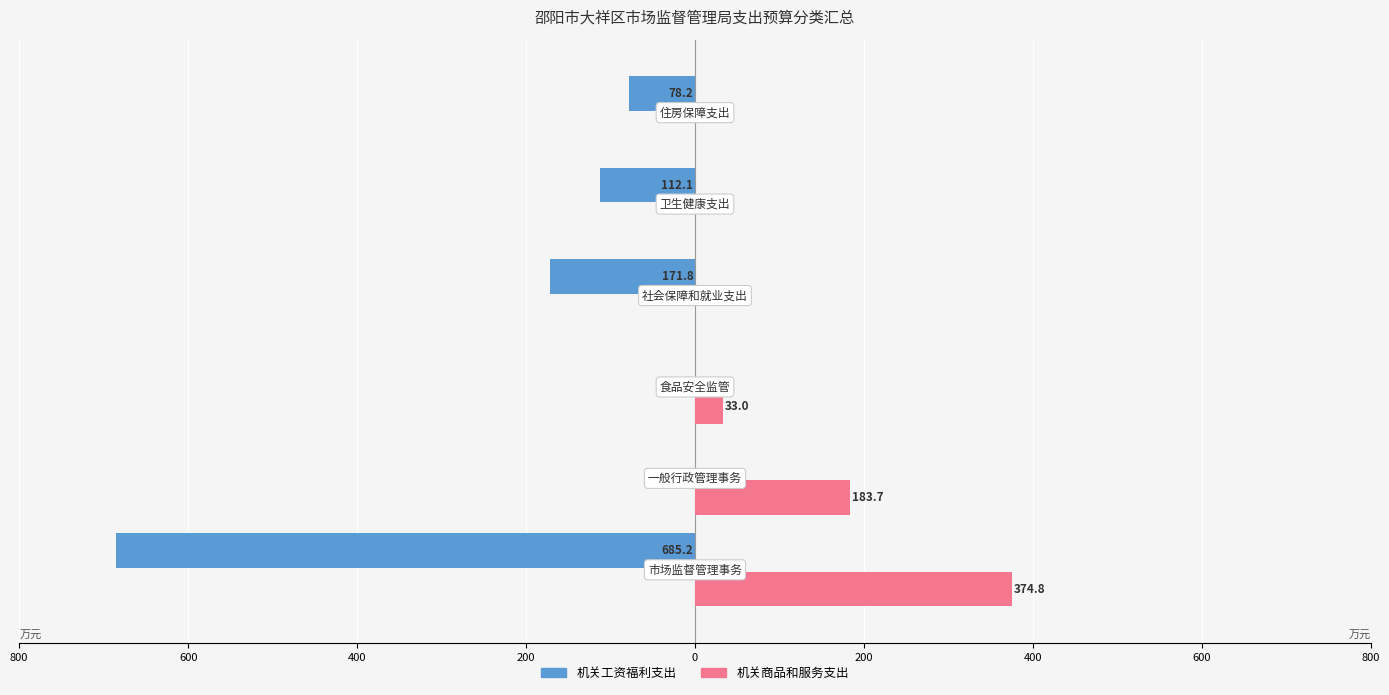

What are all the series names shown in the legend?

机关工资福利支出, 机关商品和服务支出